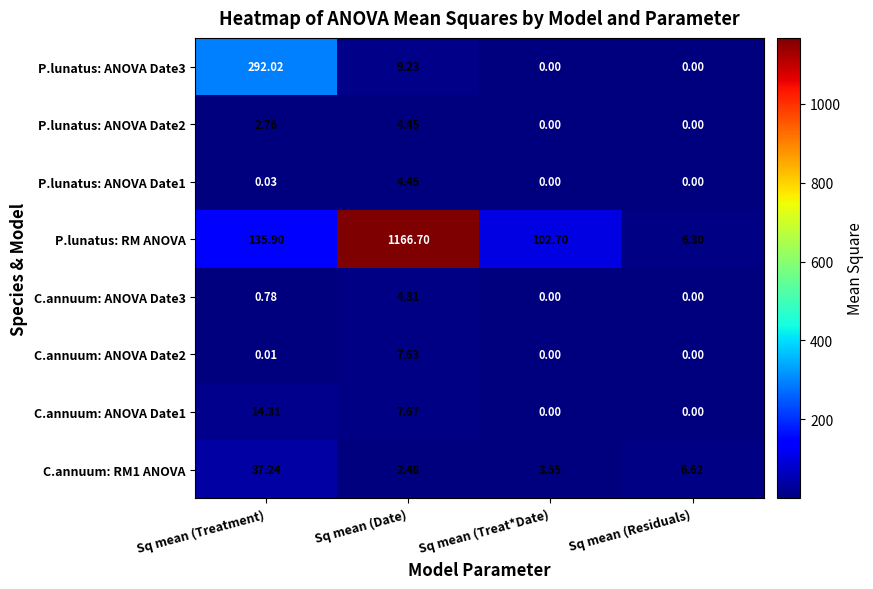

Between Sq mean (Date) and Sq mean (Treat*Date), which series saw the biggest shift?

P.lunatus: RM ANOVA